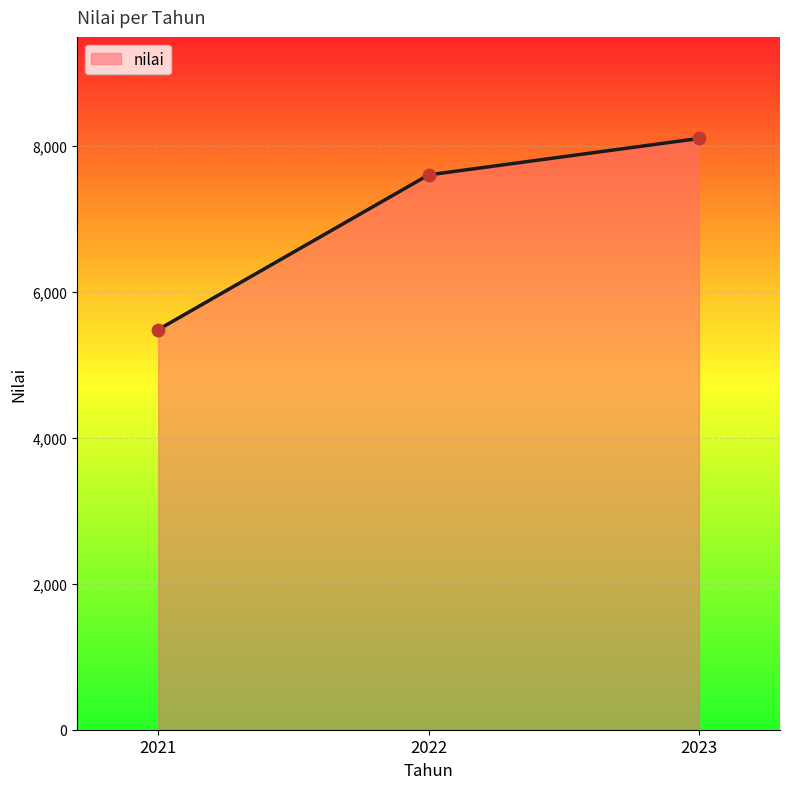

Which has a higher value, 2023 or 2022?

2023